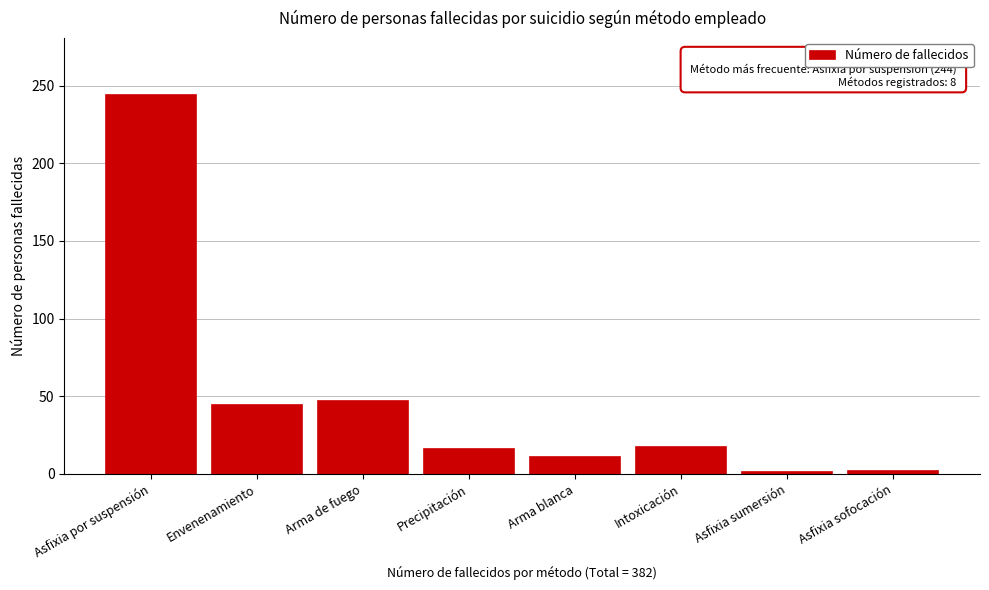

What is the difference between the maximum and minimum values?

243